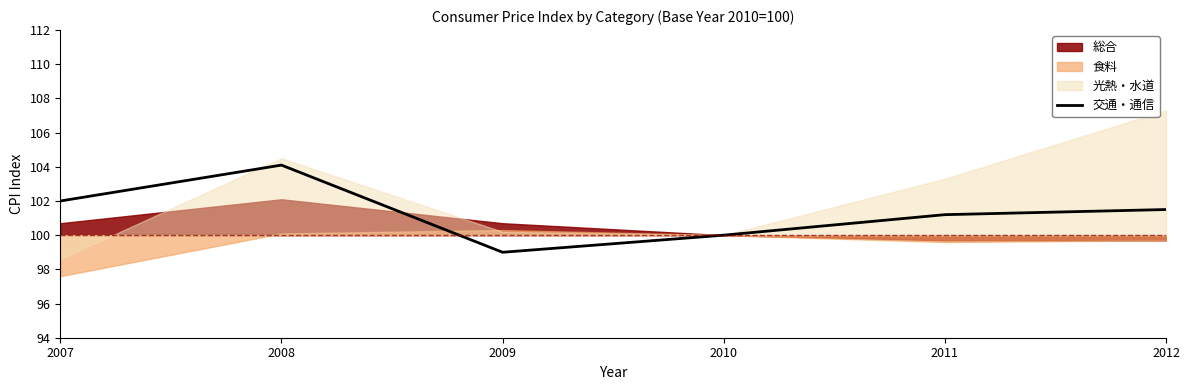

Does the chart display data point markers on the line(s)?

No